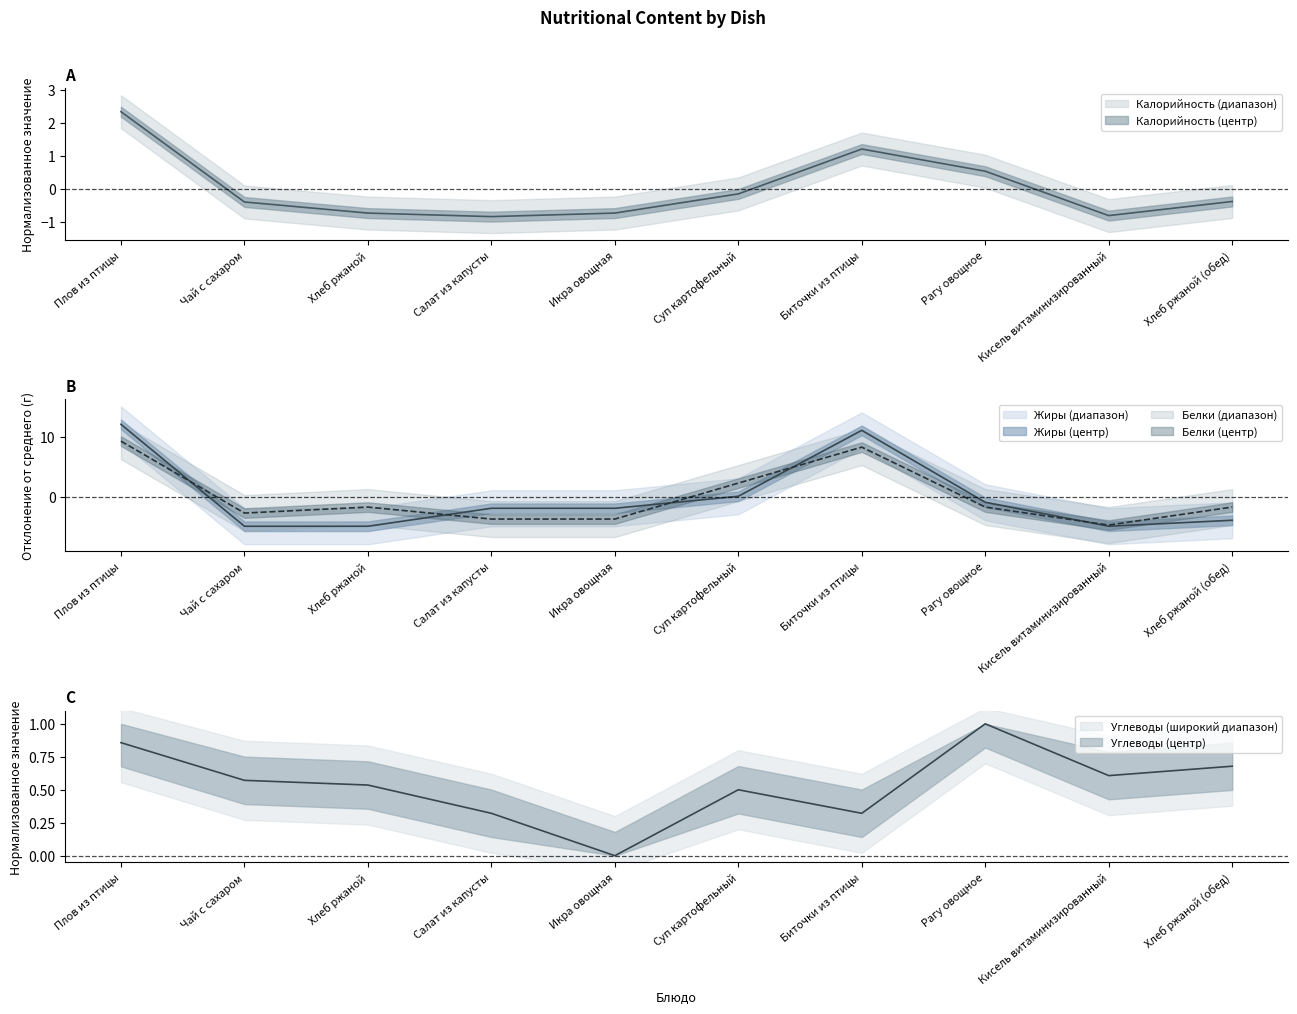

At Хлеб ржаной, list the series in order from largest to smallest.

Углеводы, Калорийность, Белки, Жиры